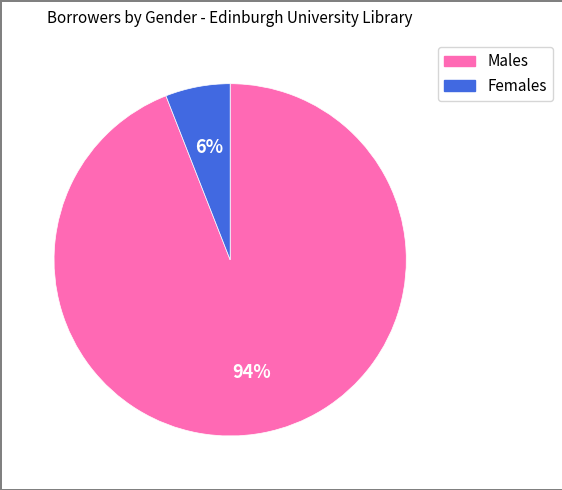

How many segments does this pie chart have?

2